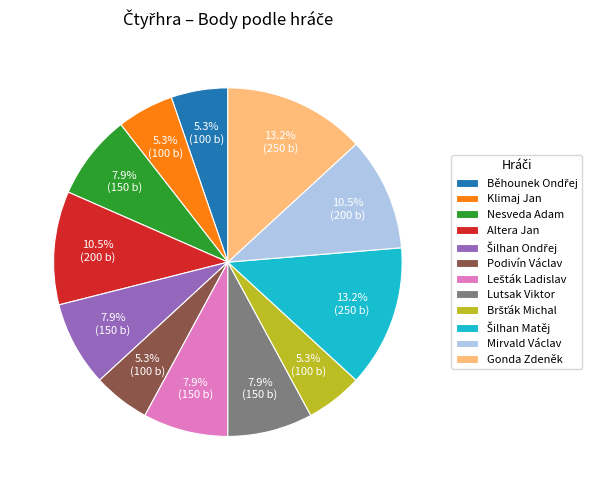

What is the ratio of the value at Klimaj Jan to the value at Lutsak Viktor?

0.7